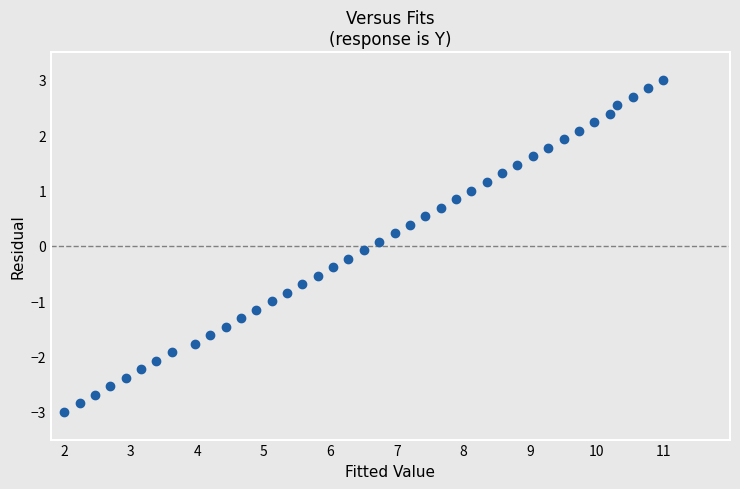

What is the range of X values (max minus min)?

9.0